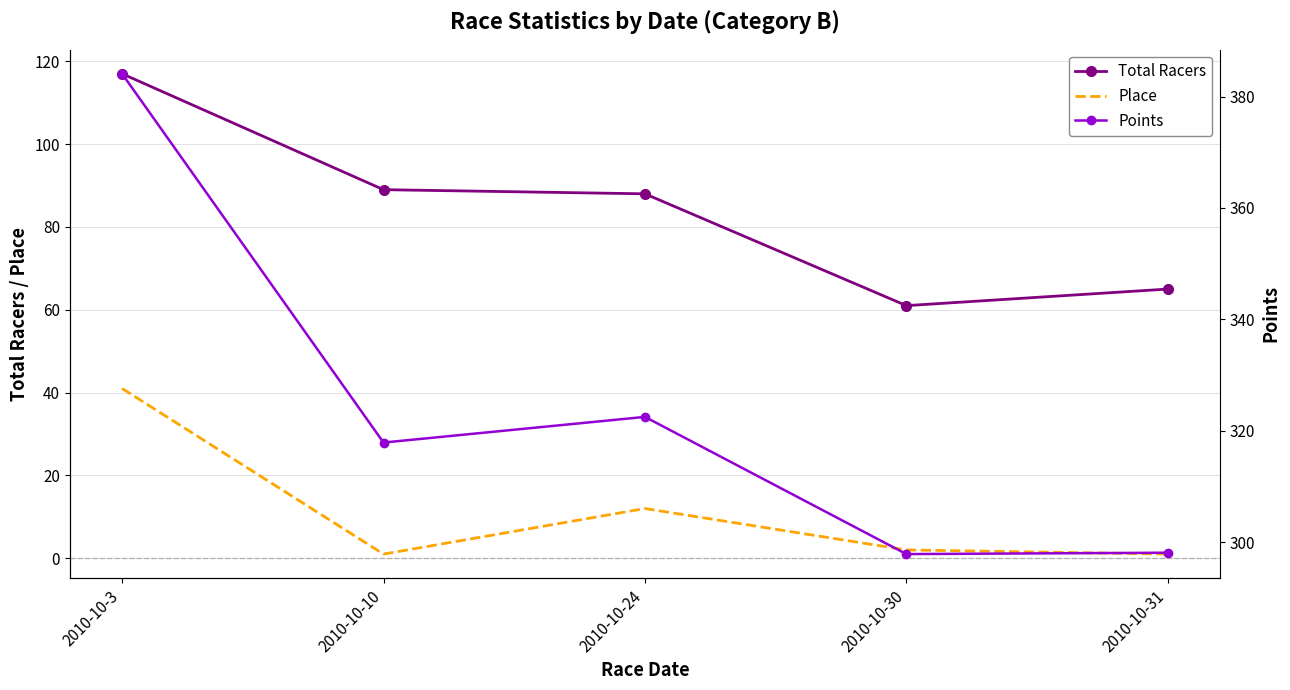

What is the sum of the Place values at 2010-10-30 and 2010-10-24?

14